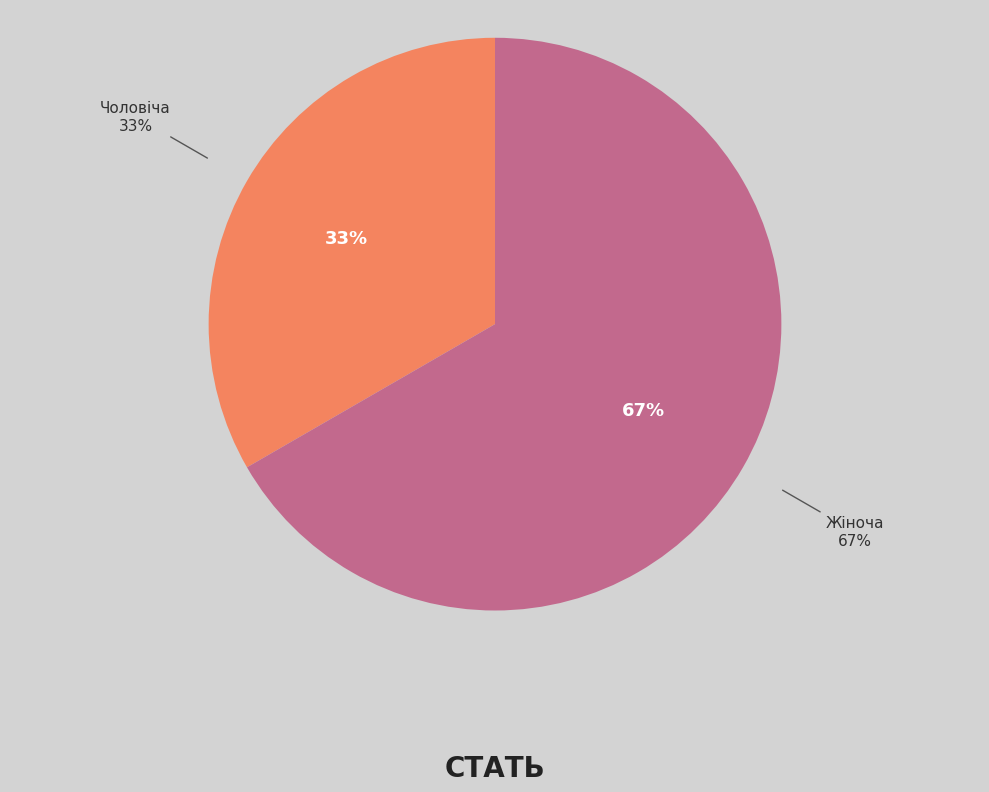

True or false: Жіноча accounts for 72% of the total.

False